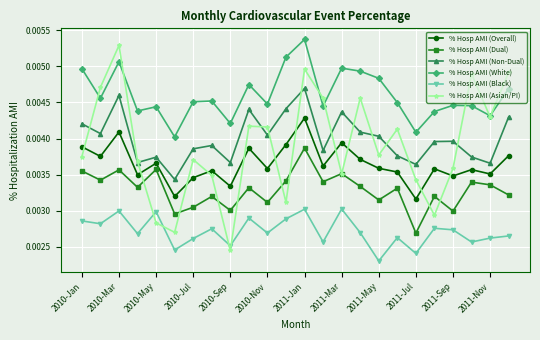

Which series has the widest spread of values?

% Hosp AMI (Asian/PI)